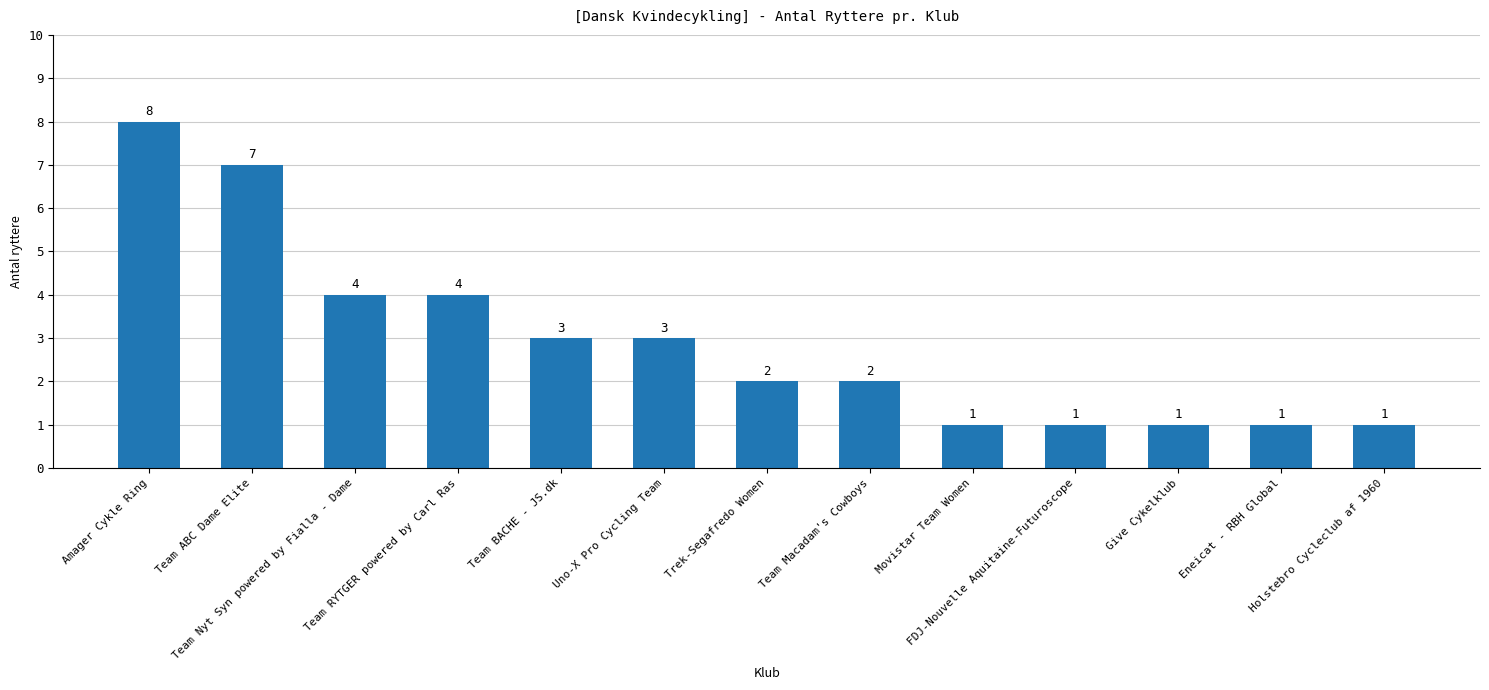

What is the difference between the maximum and minimum values?

7